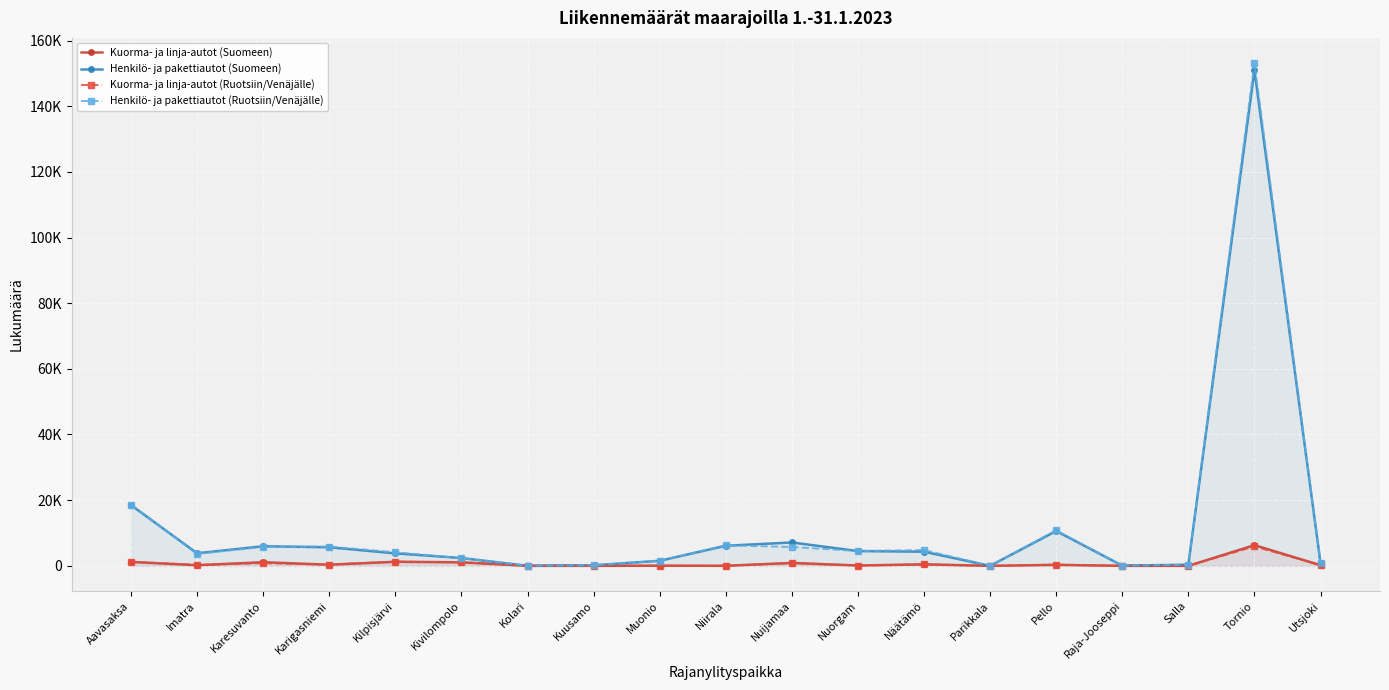

Rank the series at Kolari from highest to lowest value.

Kuorma- ja linja-autot (Suomeen), Henkilö- ja pakettiautot (Suomeen), Kuorma- ja linja-autot (Ruotsiin/Venäjälle), Henkilö- ja pakettiautot (Ruotsiin/Venäjälle)